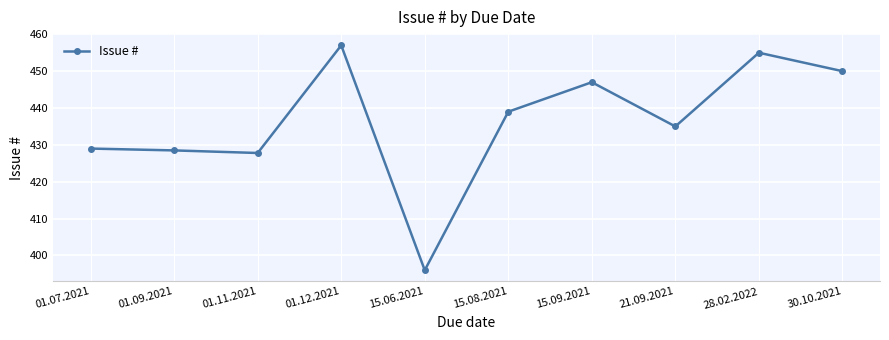

At which category does the chart reach its peak across all series?

01.12.2021